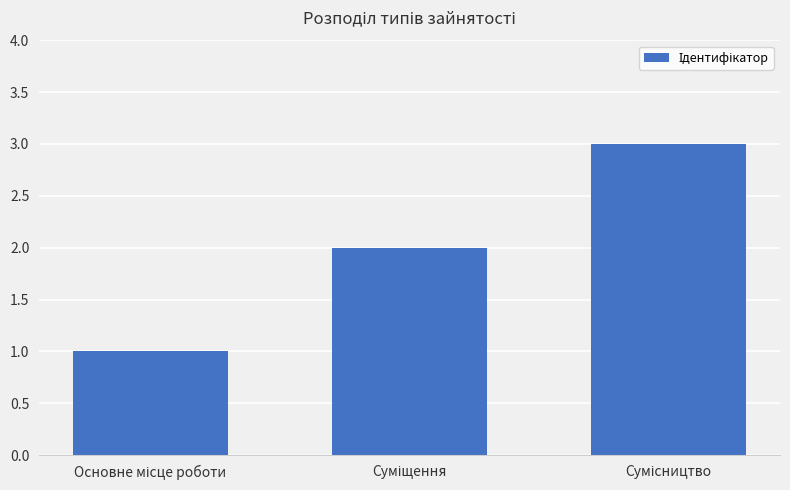

What is the maximum value shown in the chart?

3